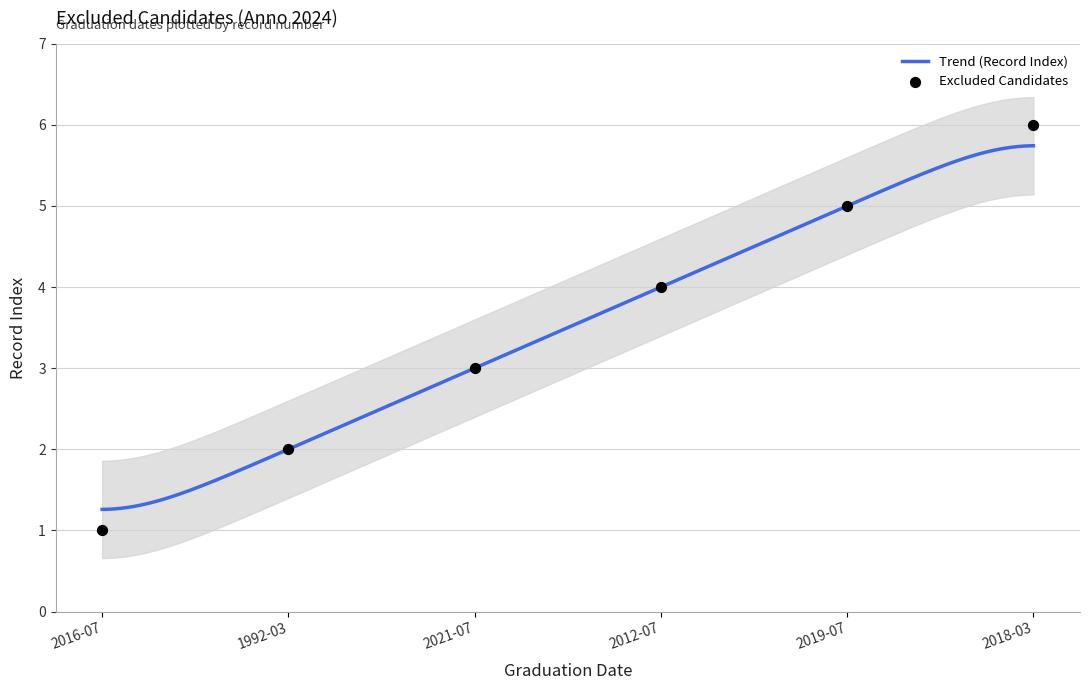

What is the lowest value of the Trend (Record Index) series?

1.3